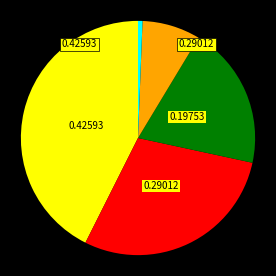

Is there any slice that represents more than half of the pie?

No